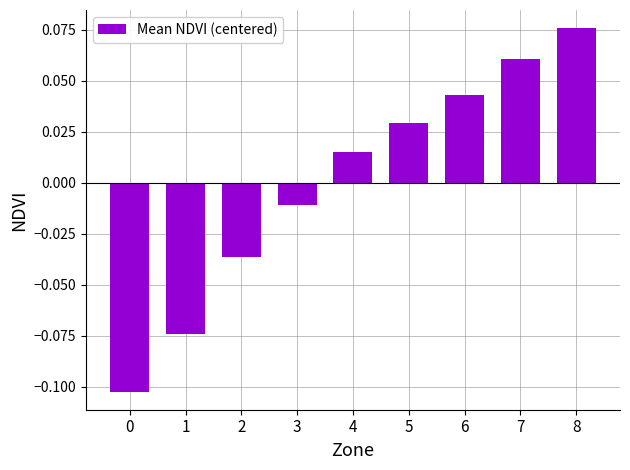

True or false: the data shows 0.0 at 7.

False